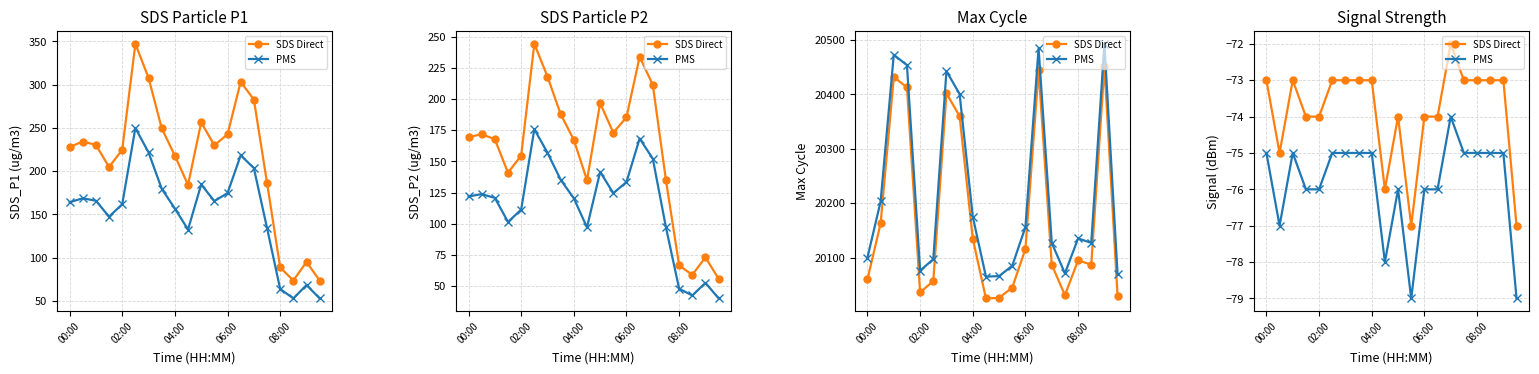

True or false: PMS and SDS Direct intersect in this chart.

False